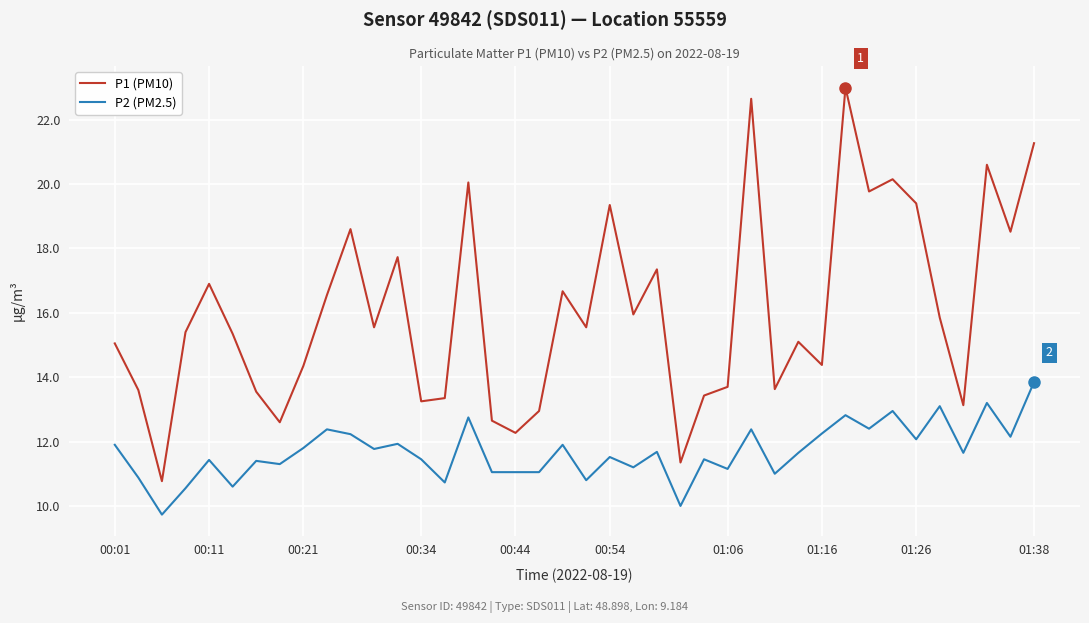

True or false: P1 (PM10) and P2 (PM2.5) intersect in this chart.

False